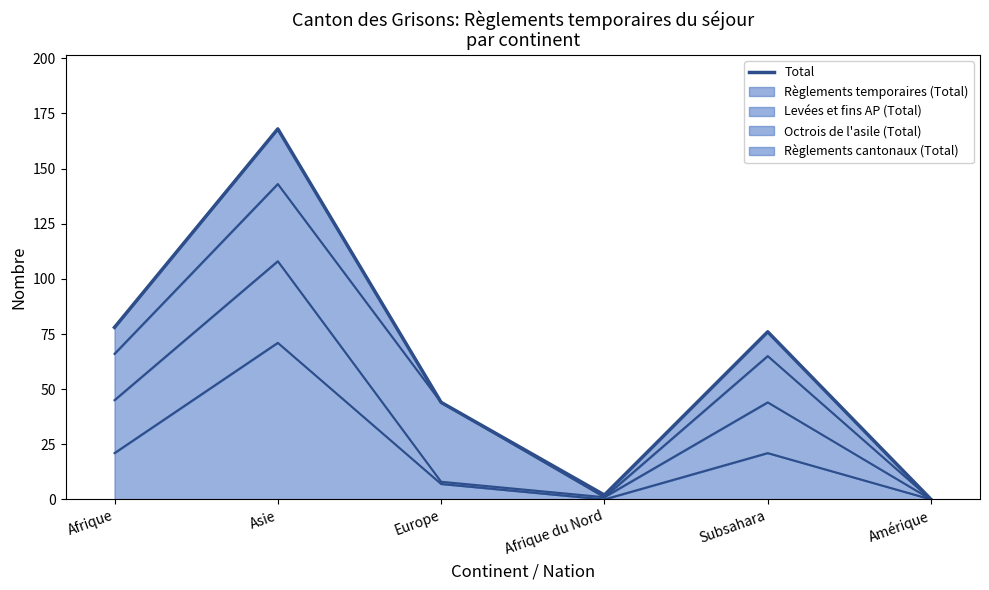

Which has a higher value, Europe or Afrique?

Afrique